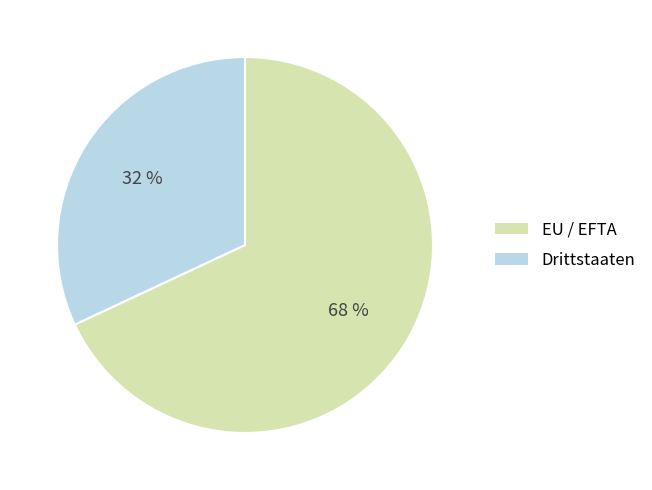

Is there any slice that represents more than half of the pie?

Yes